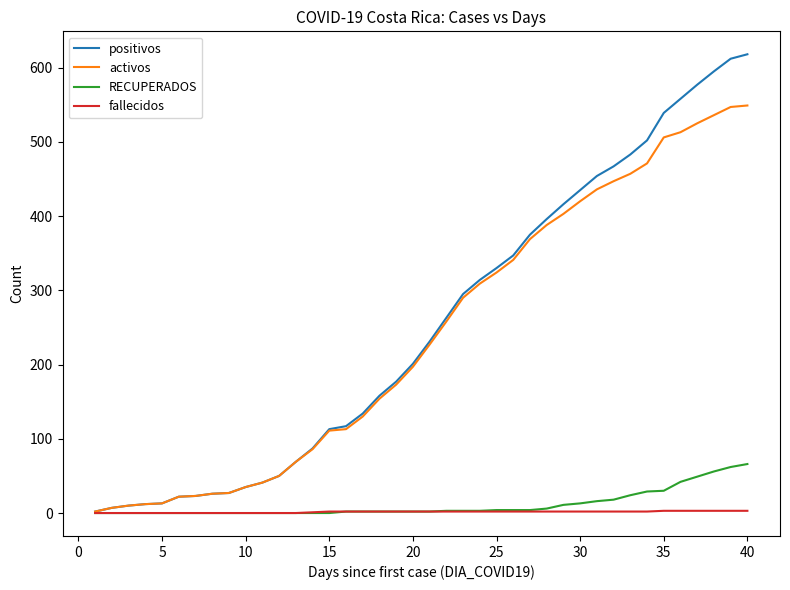

What is the highest value of the positivos series?

618